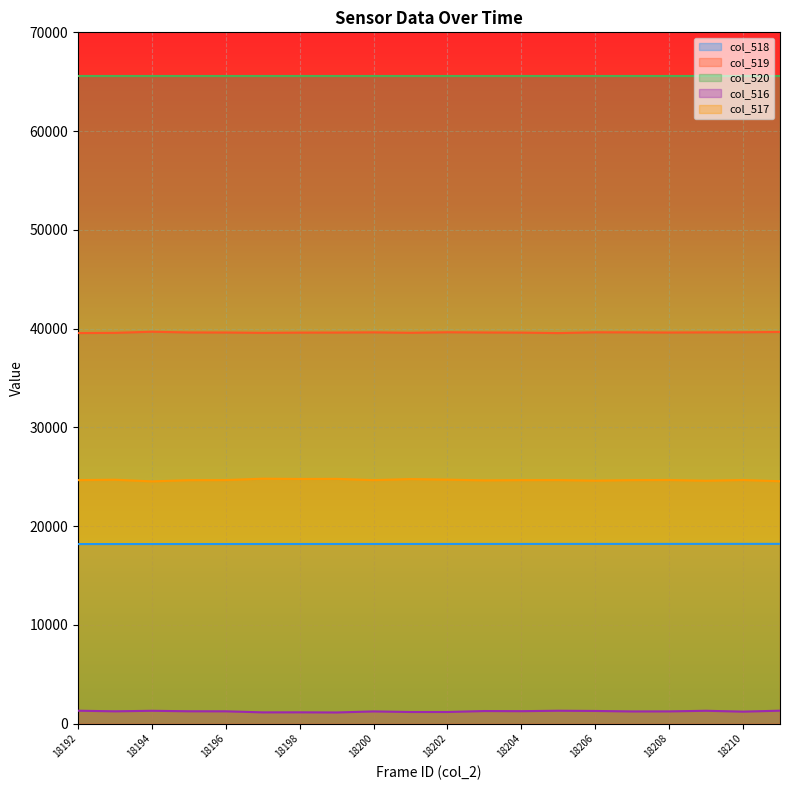

Rank the series by their maximum value, from lowest to highest.

col_516, col_518, col_517, col_519, col_520